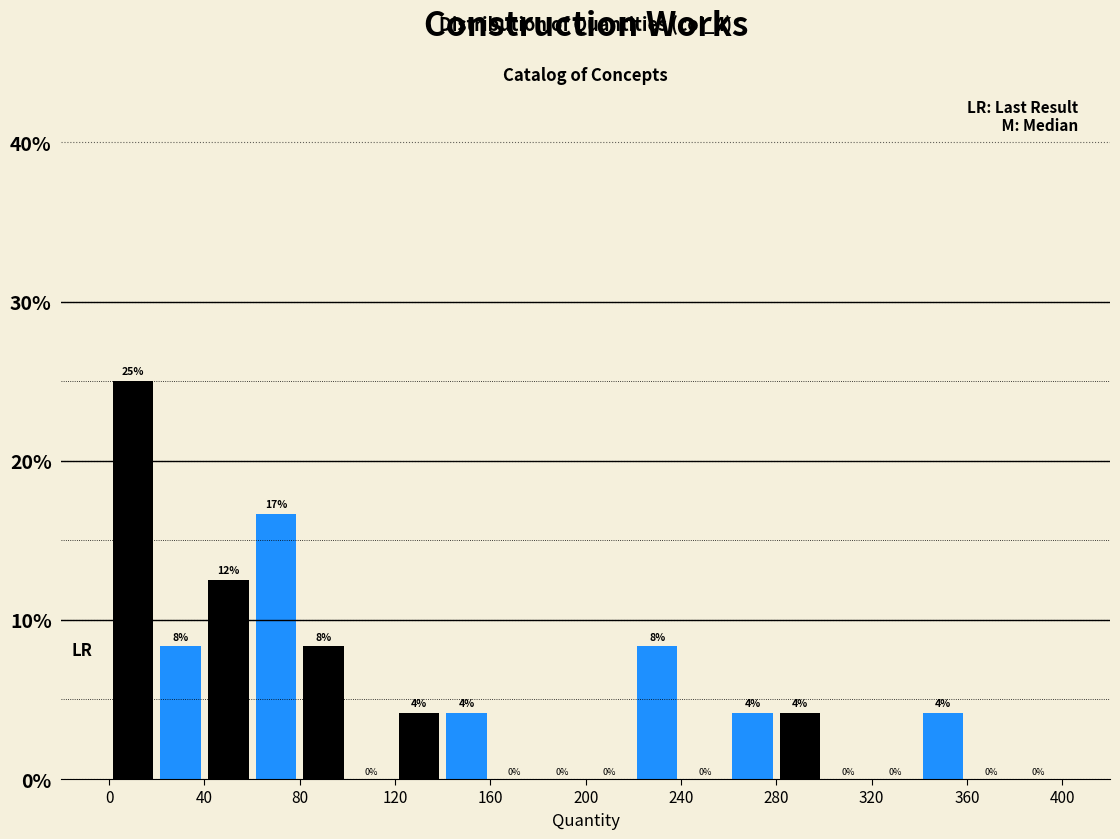

Which range on the x-axis has the tallest bar?

0 to 20